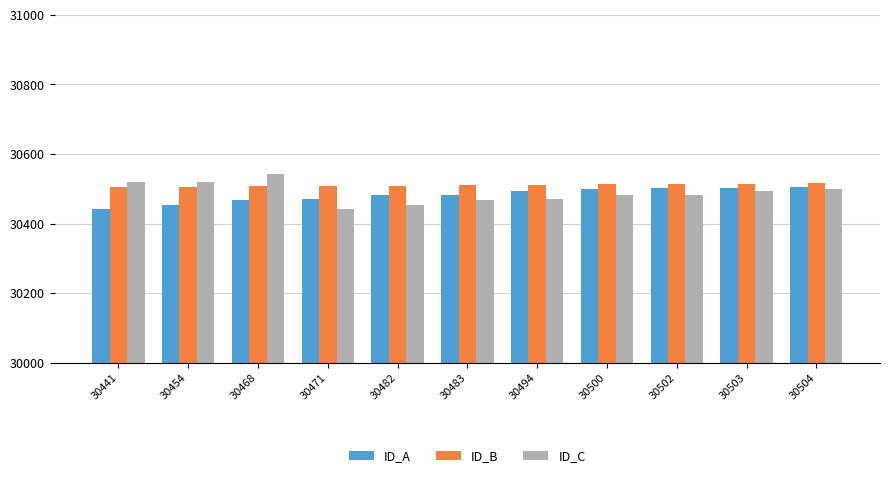

At which label does ID_C reach its minimum?

30471